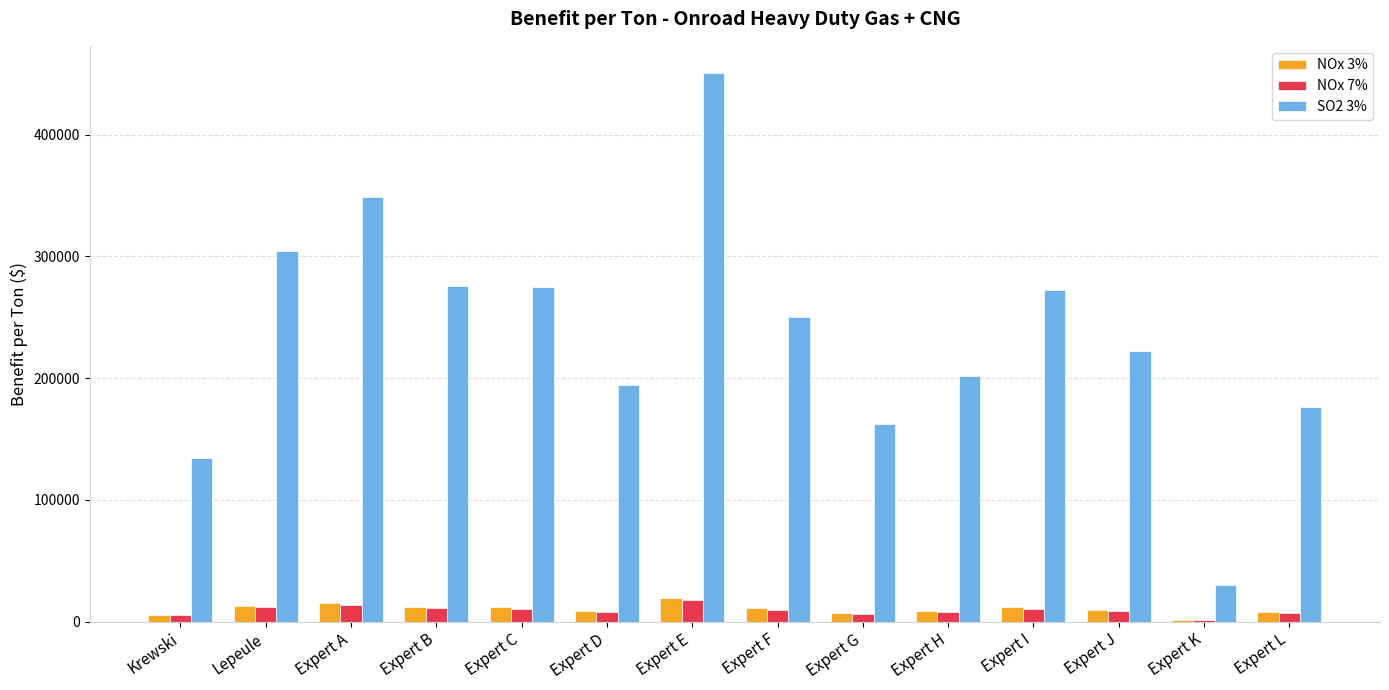

Which series changed the most between Lepeule and Expert F?

SO2 3%